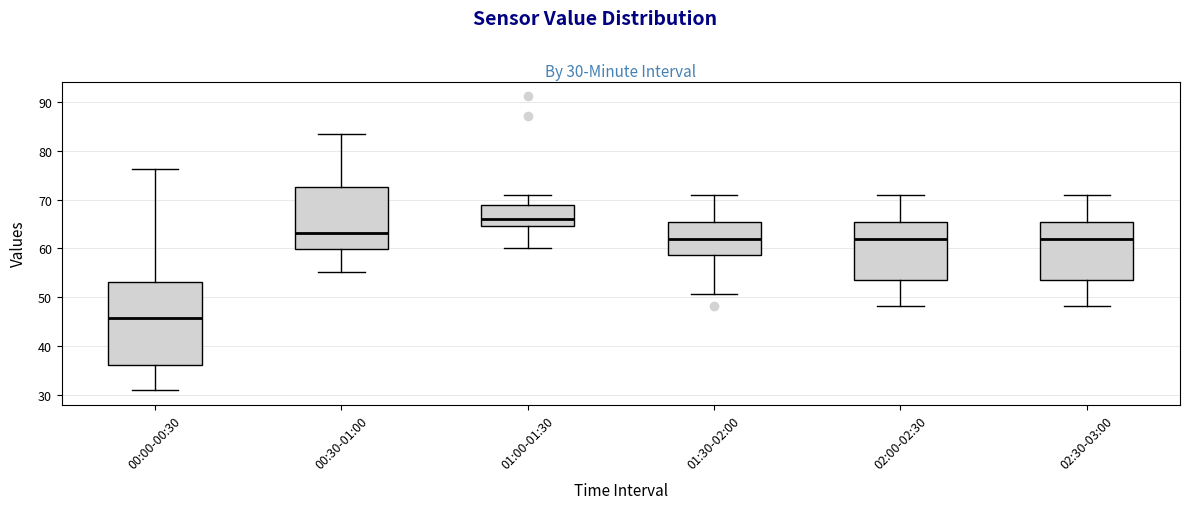

Which box is the tallest, from its lower edge to its upper edge?

00:00-00:30